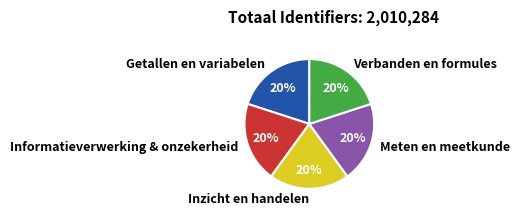

To the nearest percent, what portion does Inzicht en handelen represent?

20%